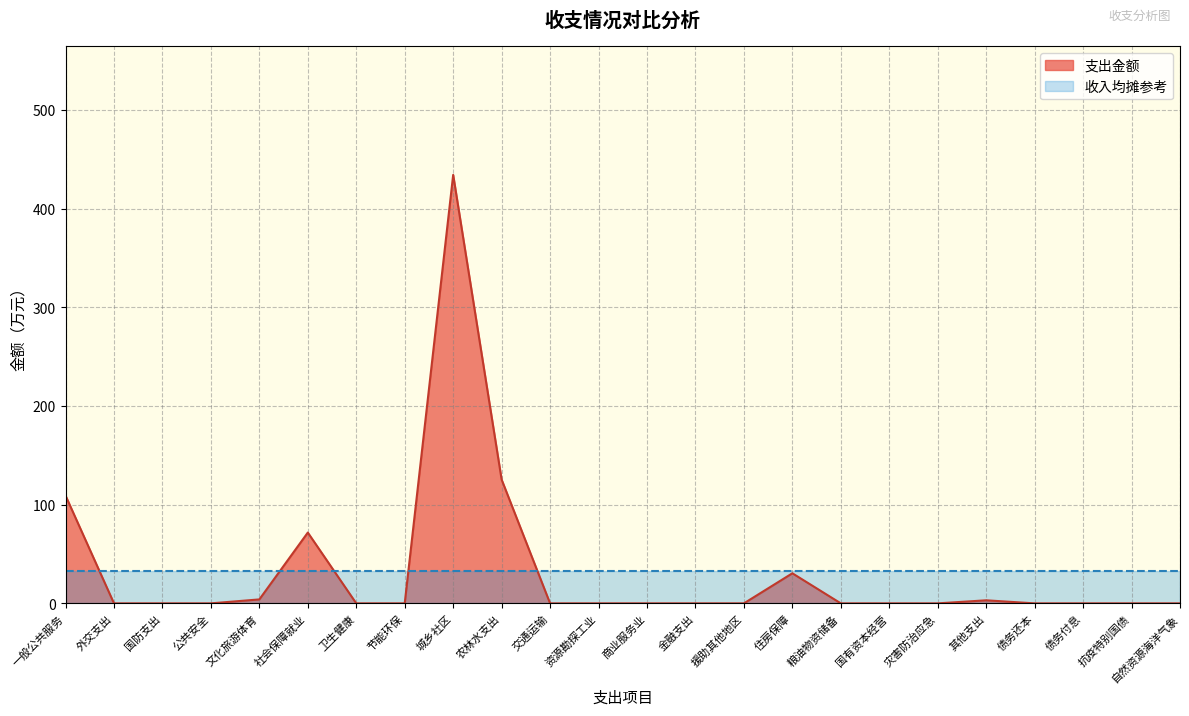

List the labels in order of value, largest first.

城乡社区, 农林水支出, 一般公共服务, 社会保障就业, 住房保障, 文化旅游体育, 其他支出, 外交支出, 国防支出, 公共安全, 卫生健康, 节能环保, 交通运输, 资源勘探工业, 商业服务业, 金融支出, 援助其他地区, 粮油物资储备, 国有资本经营, 灾害防治应急, 债务还本, 债务付息, 抗疫特别国债, 自然资源海洋气象